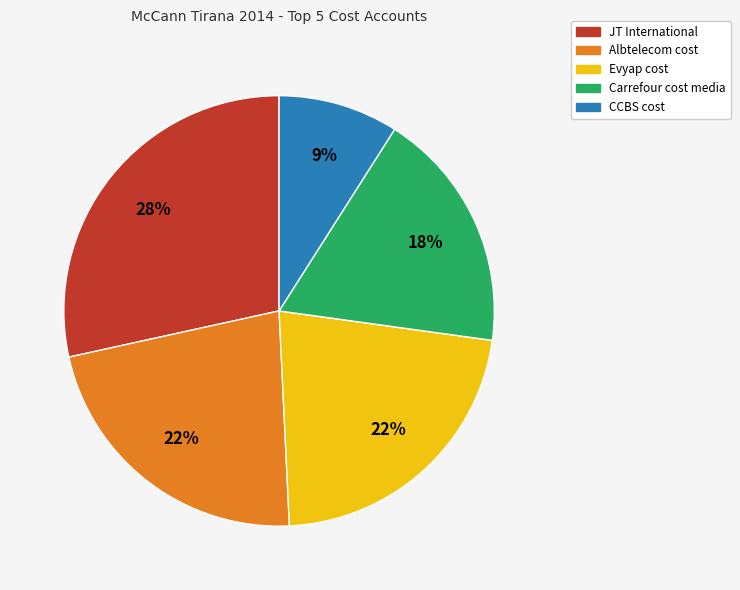

Is there any slice that represents more than half of the pie?

No